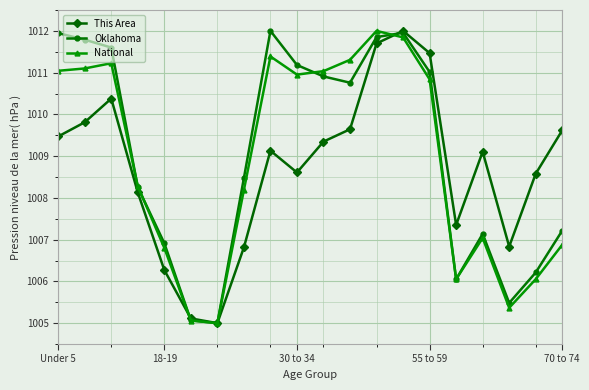

At how many categories does at least one series exceed 1010?

10